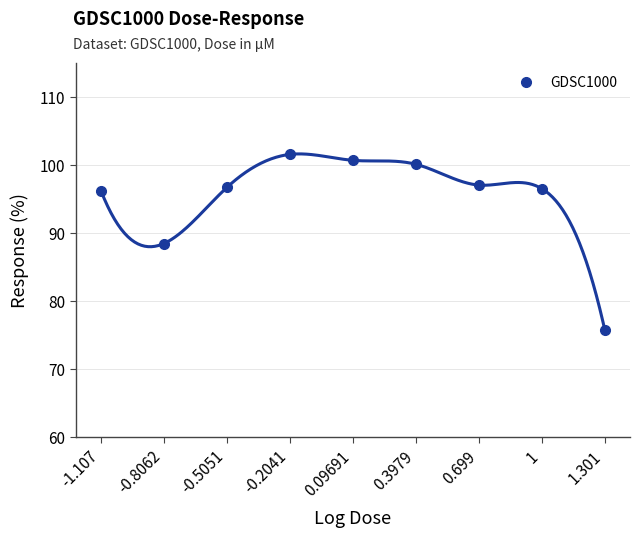

Between 1.301 and 1, which is larger?

1